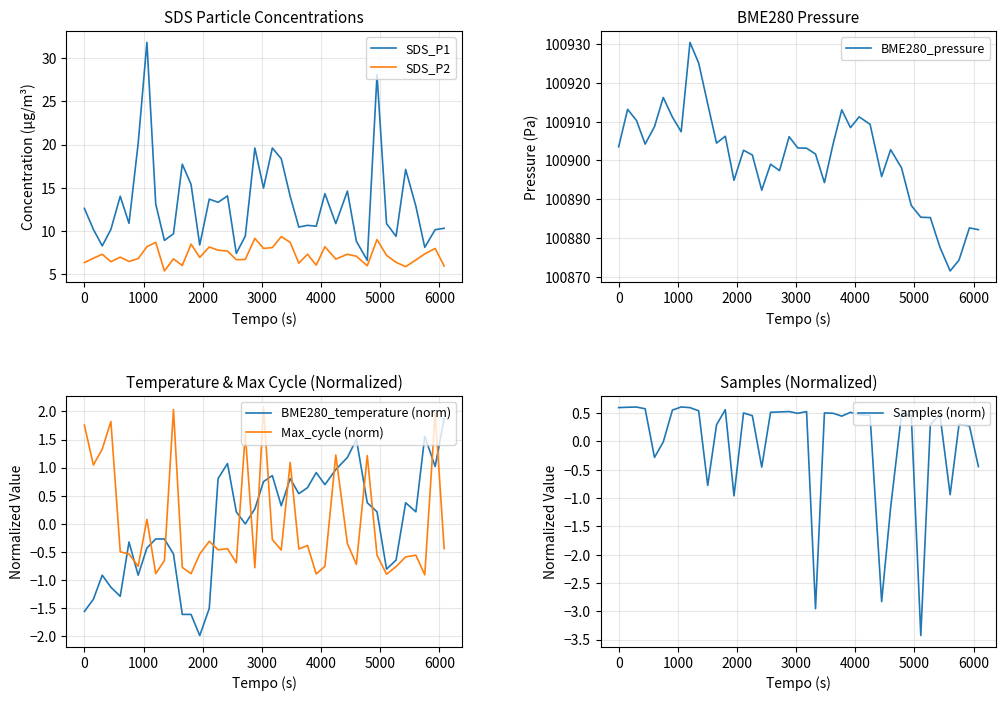

Rank the series by their maximum value, from lowest to highest.

Samples (norm), BME280_temperature (norm), Max_cycle (norm), SDS_P2, SDS_P1, BME280_pressure